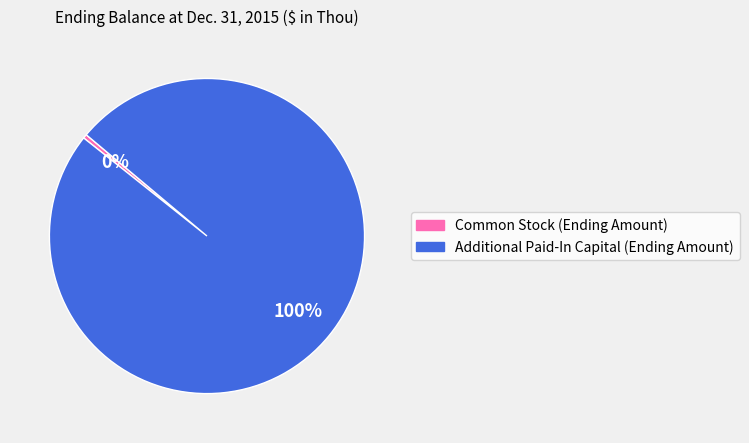

Count the number of slices in the pie.

2